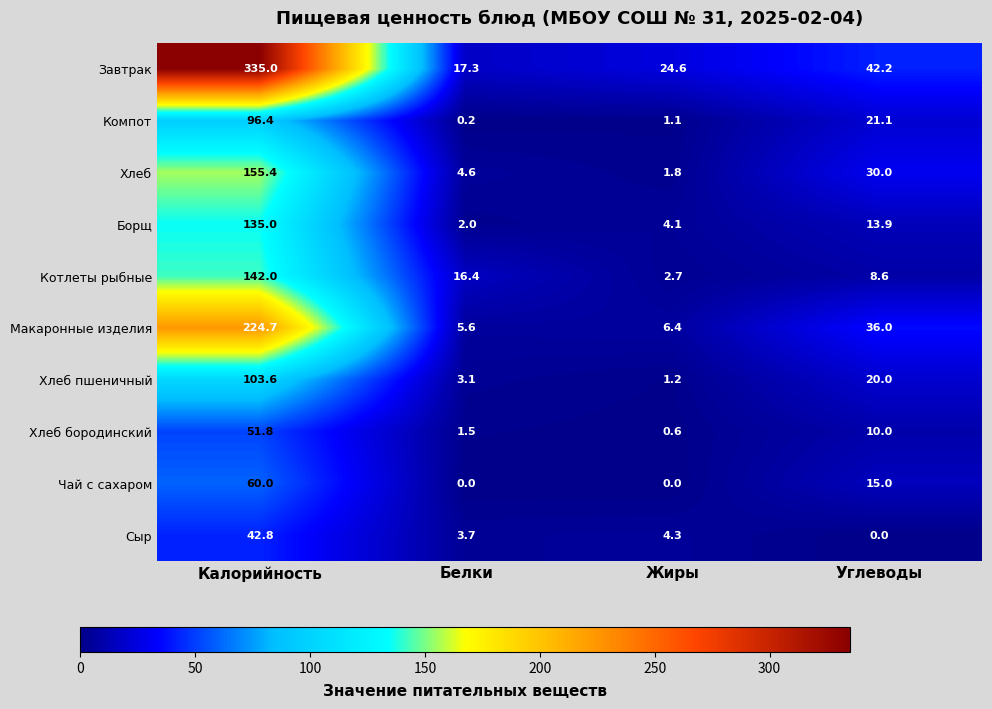

What is the lowest value of the Котлеты рыбные series?

2.7